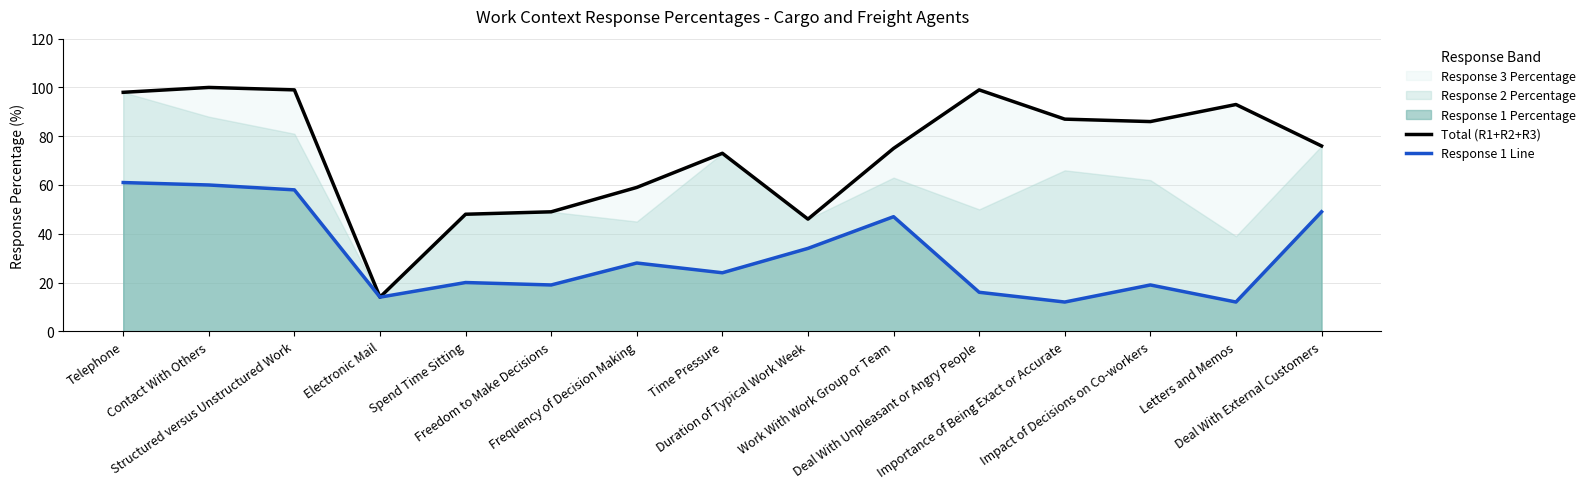

Reading left to right, extract all data points from this chart.

Total (R1+R2+R3): 98	100	99	14	48	49	59	73	46	75	99	87	86	93	76
Response 1 Line: 61	60	58	14	20	19	28	24	34	47	16	12	19	12	49